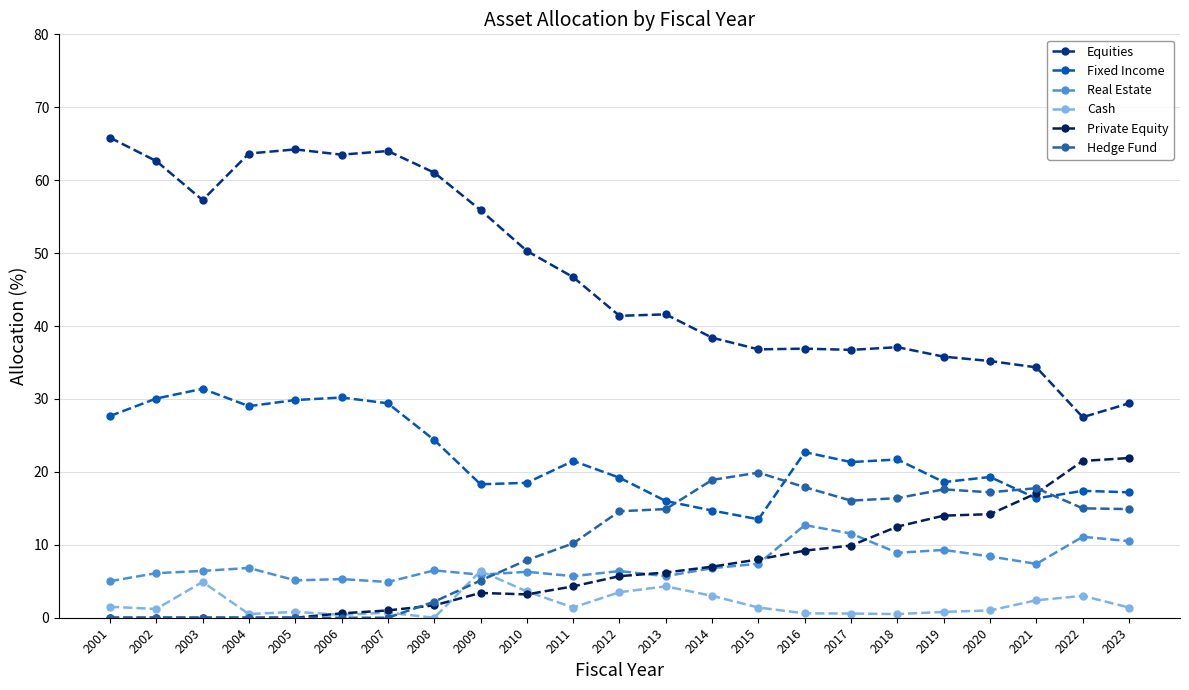

Which series has the largest total across all categories?

Equities